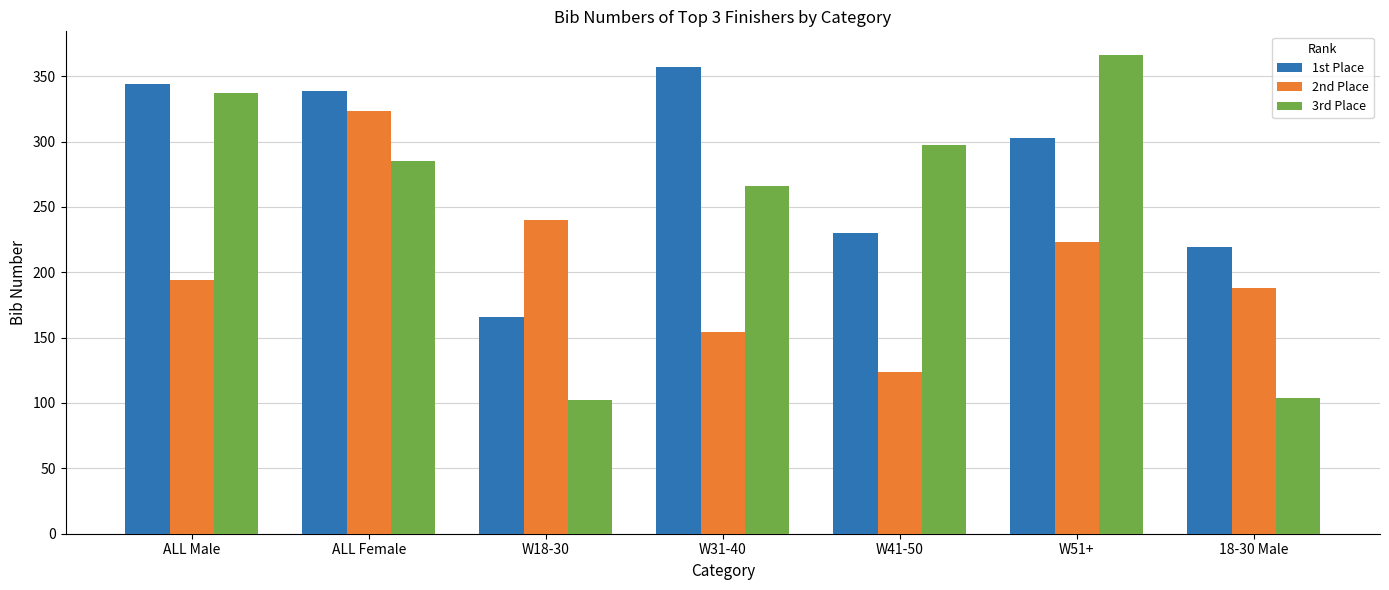

Which series changed the most between ALL Male and 18-30 Male?

3rd Place